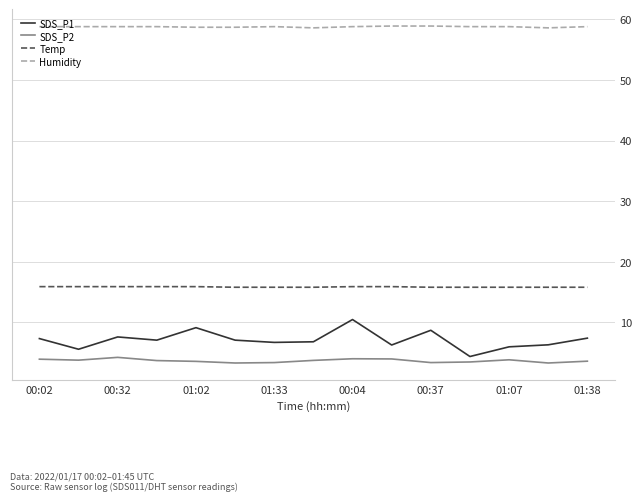

What are all the series names shown in the legend?

SDS_P1, SDS_P2, Temp, Humidity